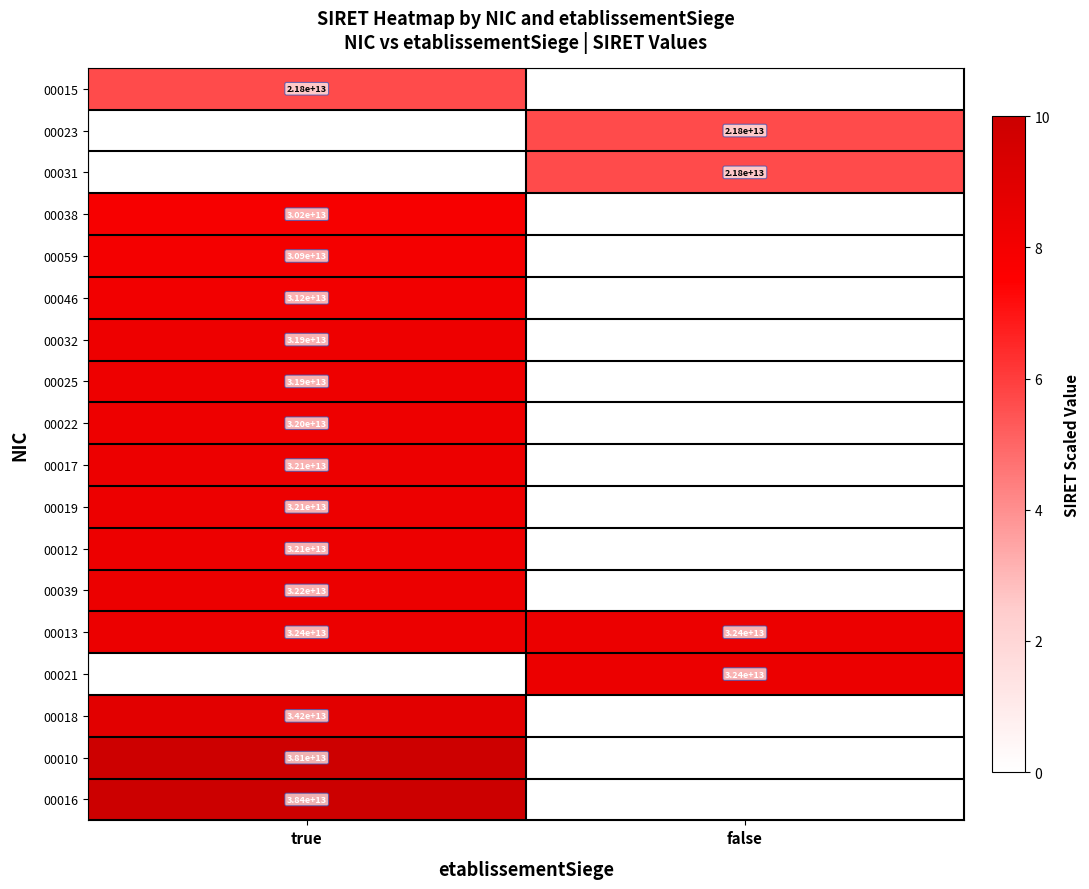

Is it true that 00032 equals 54056729099942 at true?

False